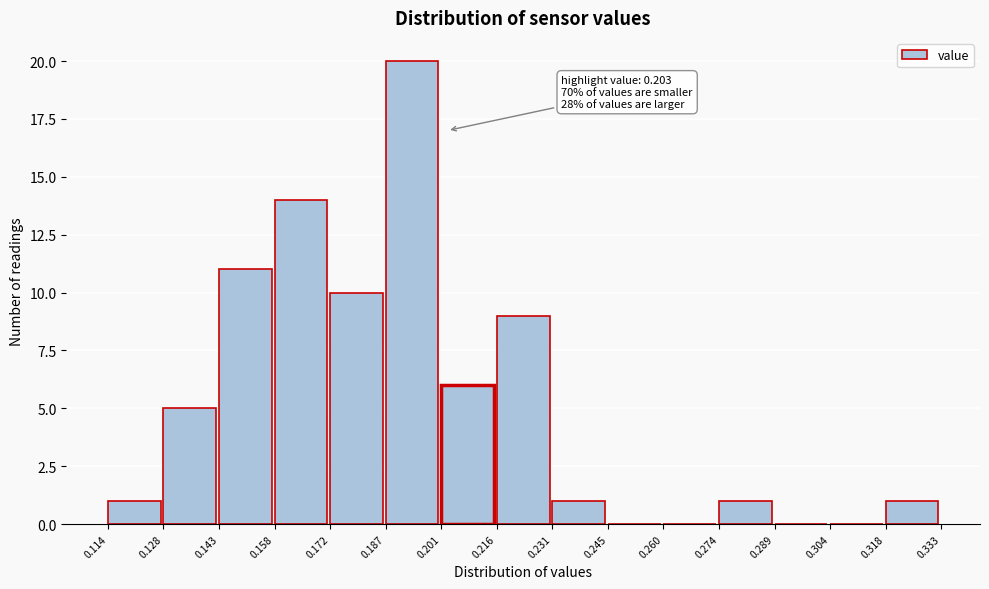

Which range on the x-axis has the tallest bar?

0.187 to 0.201